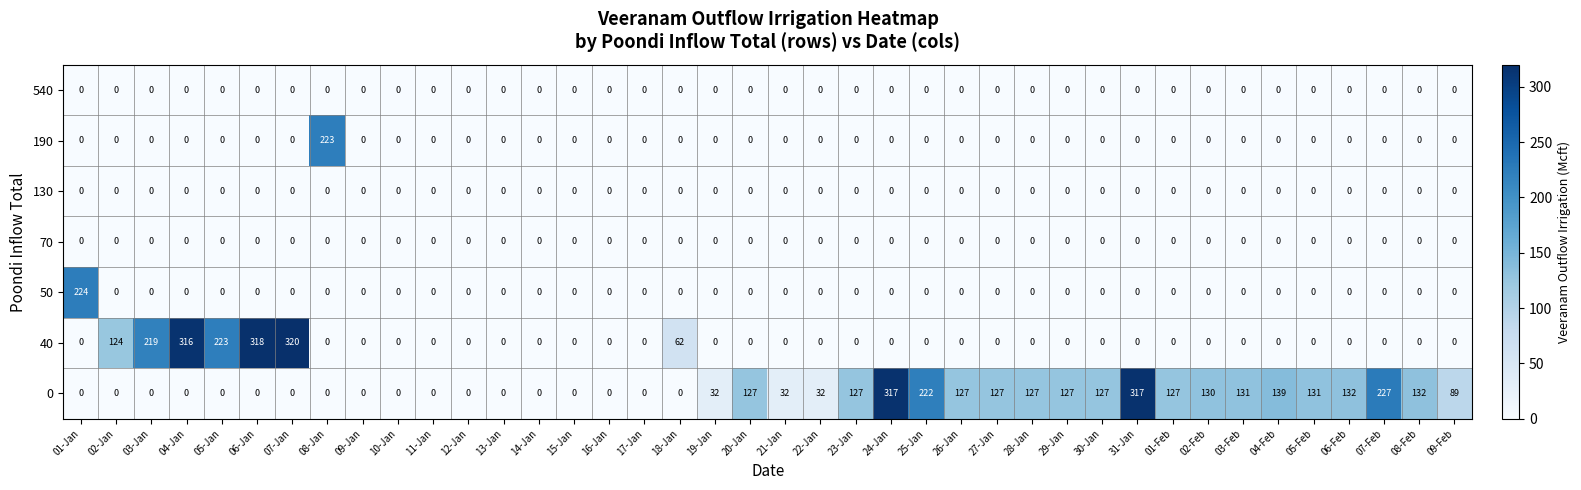

Is it true that 130 equals 0 at 06-Feb?

True